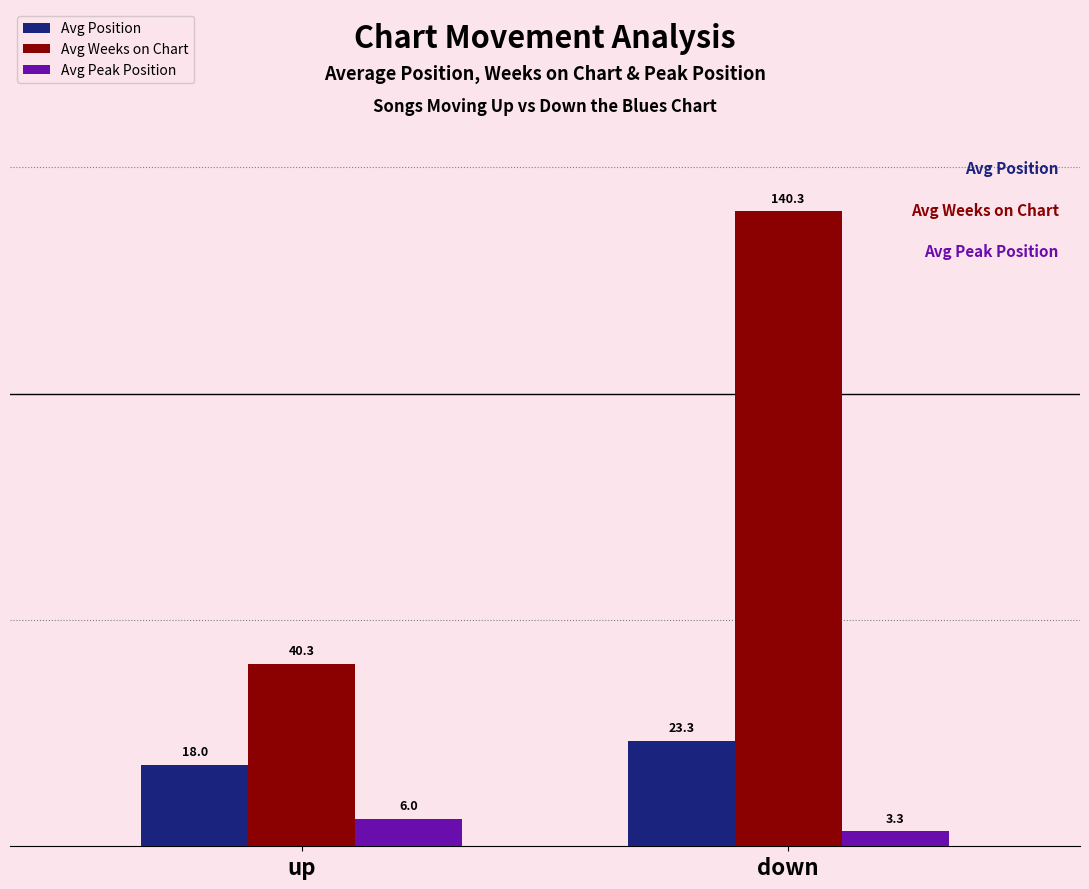

Read the Avg Peak Position value at down.

3.3